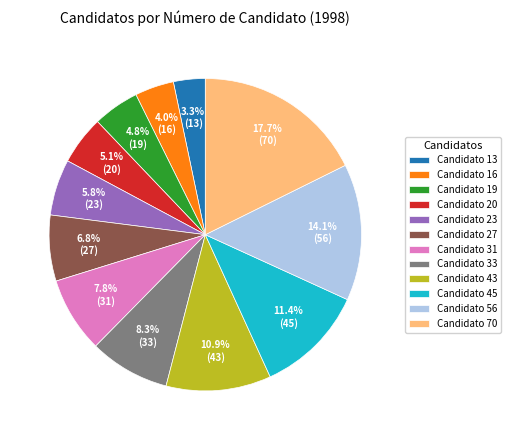

Do Candidato 31 and Candidato 33 together represent more than half of the pie?

No